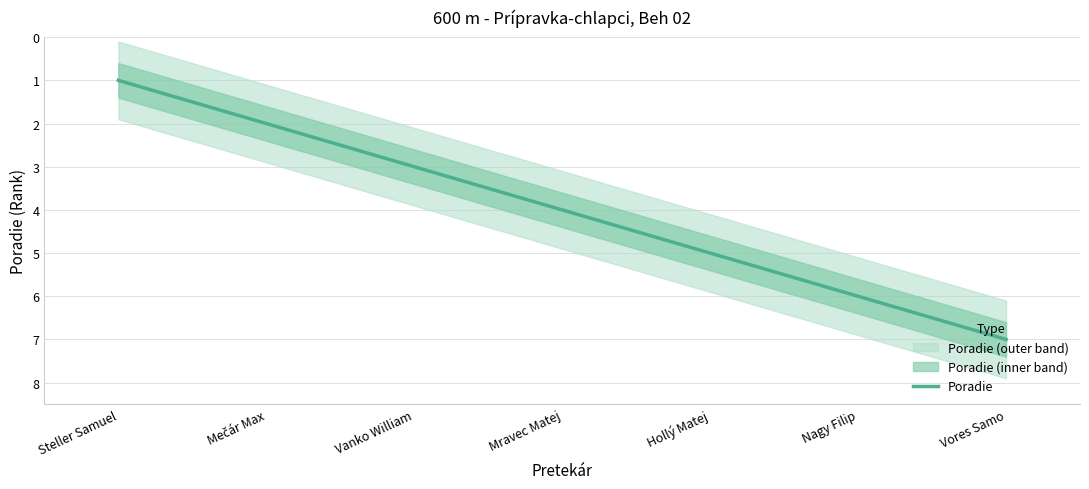

Rank the categories by value from highest to lowest.

Vores Samo, Nagy Filip, Hollý Matej, Mravec Matej, Vanko William, Mečár Max, Steller Samuel